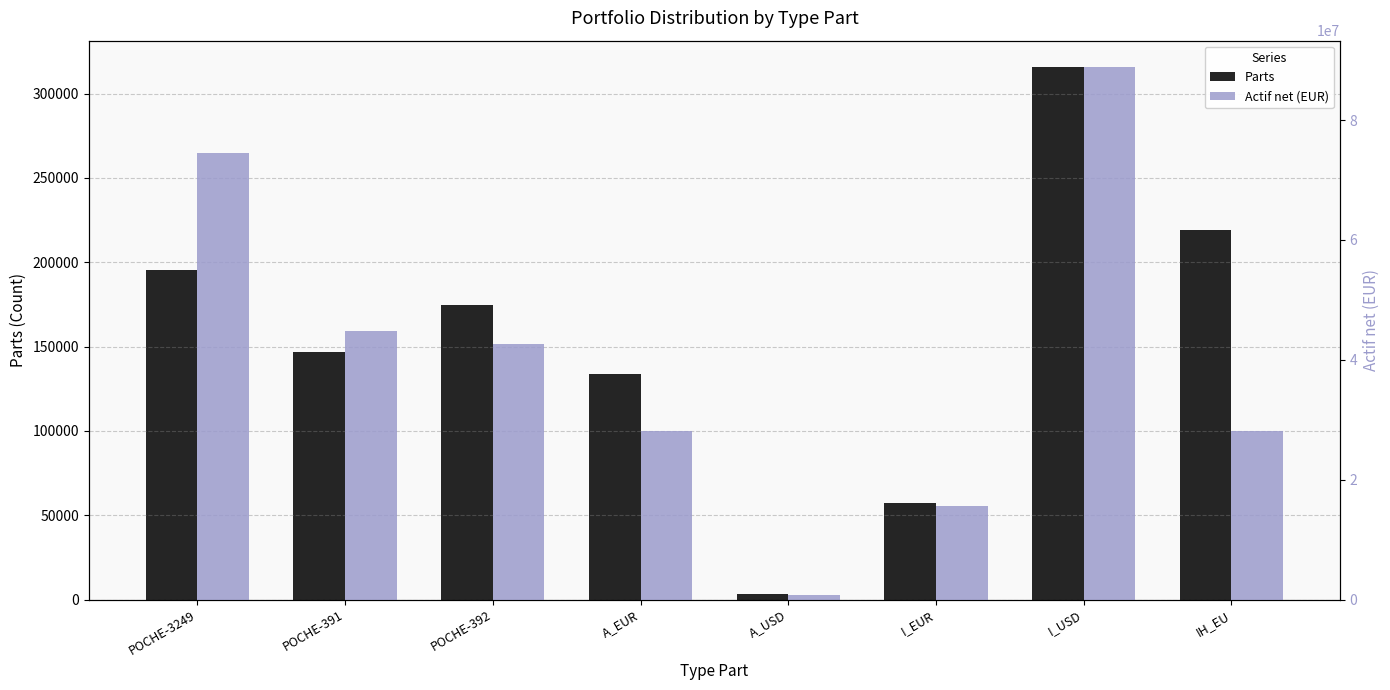

What is the difference between the Parts values at POCHE-392 and I_EUR?

117055.7